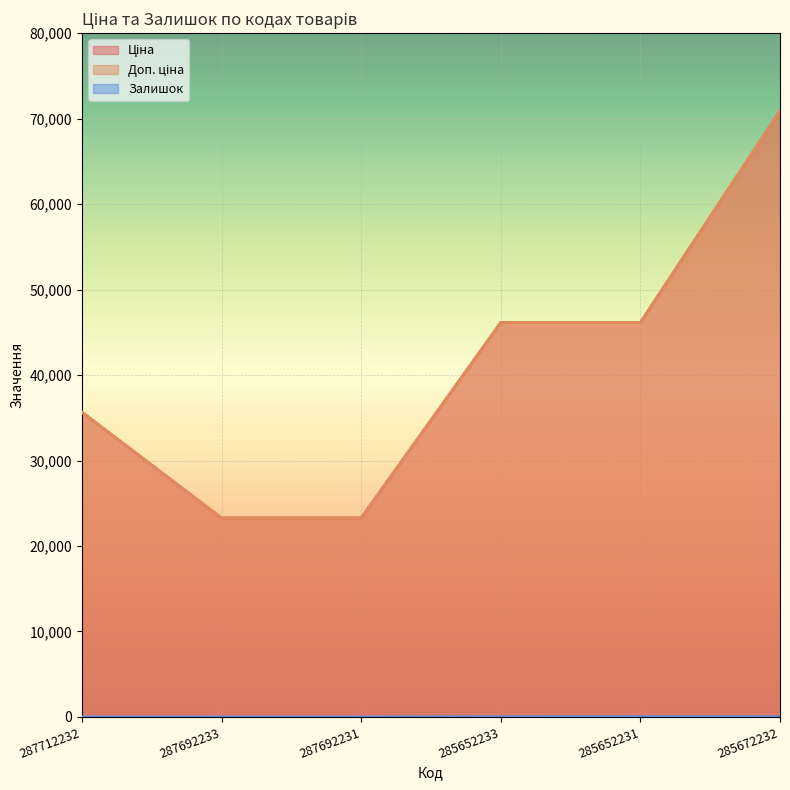

The value of Ціна at 287692231 is 33325.8. True or false?

False